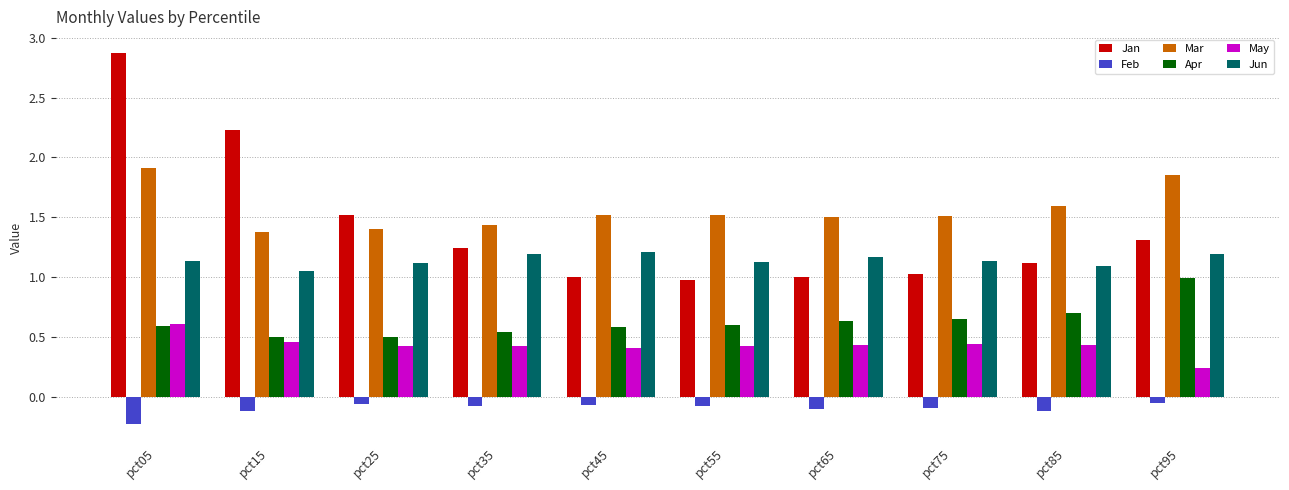

What is the spread (max minus min) of values at pct35?

1.5